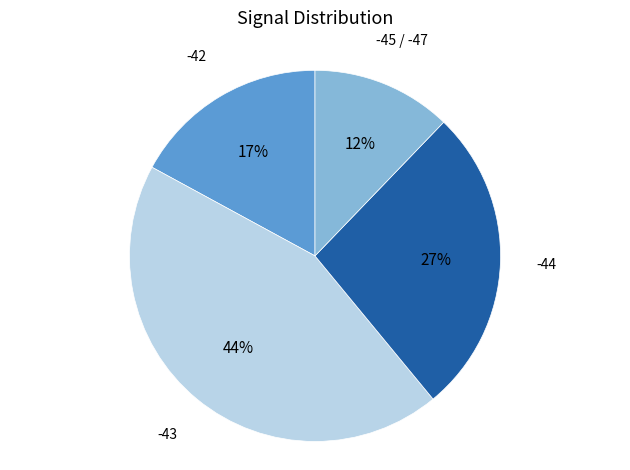

Is there a majority slice in this chart?

No